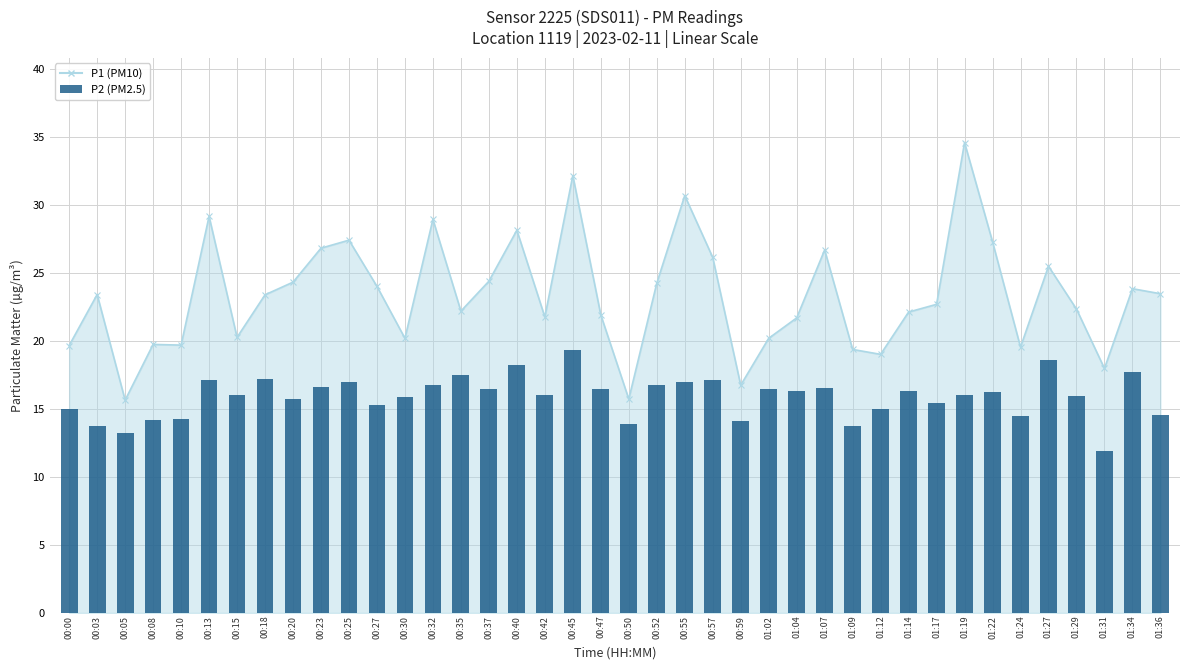

What is the label of the 30th bar from the right?

00:25